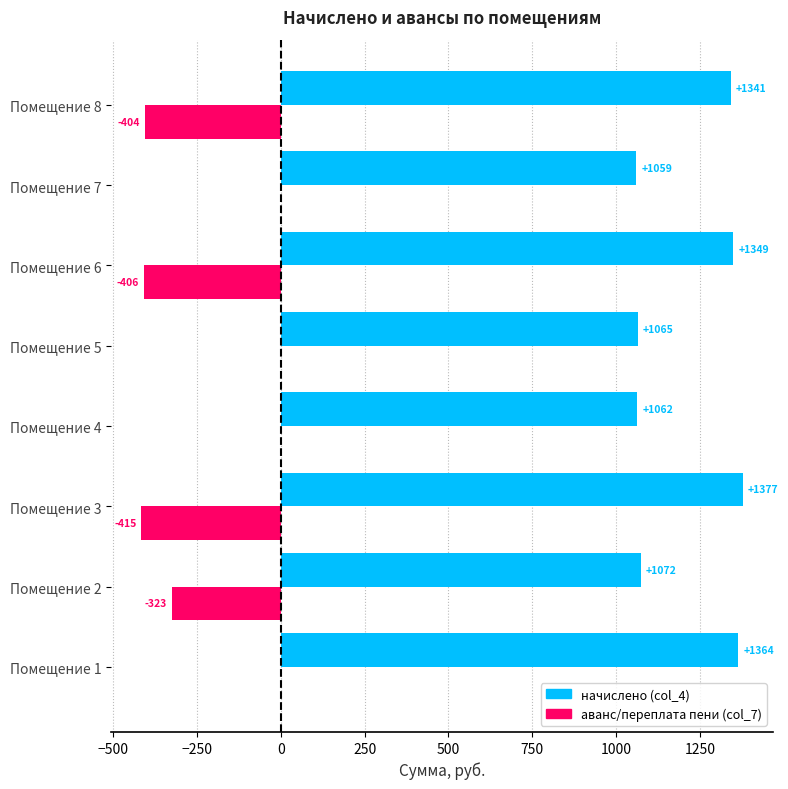

Between Помещение 4 and Помещение 5, which series saw the biggest shift?

начислено (col_4)